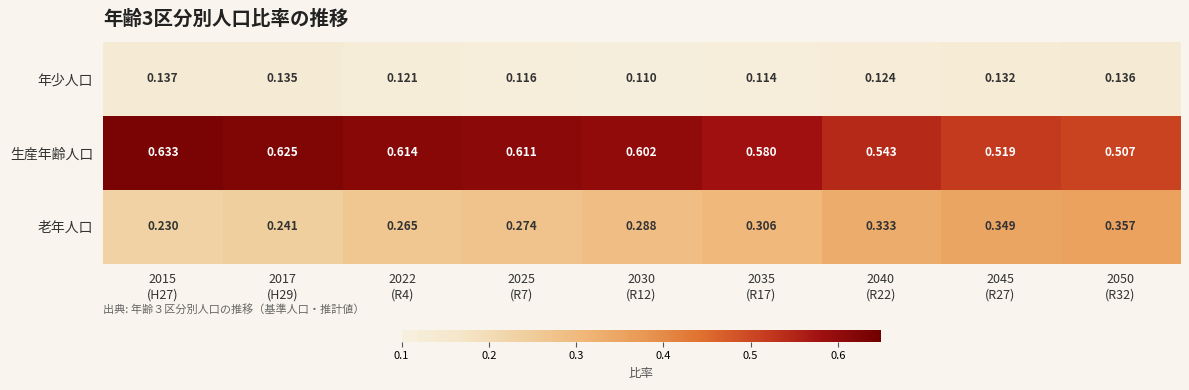

Which category has the lowest value across all series?

2030
(R12)